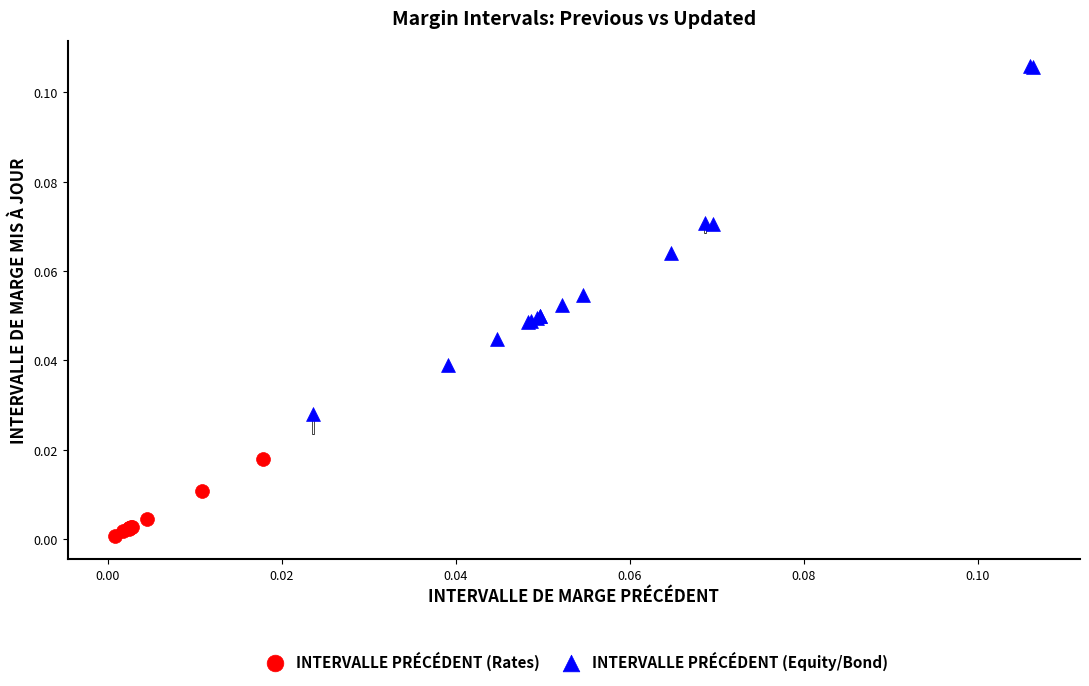

Which series has the largest Y range (max minus min)?

INTERVALLE PRÉCÉDENT (Equity/Bond)